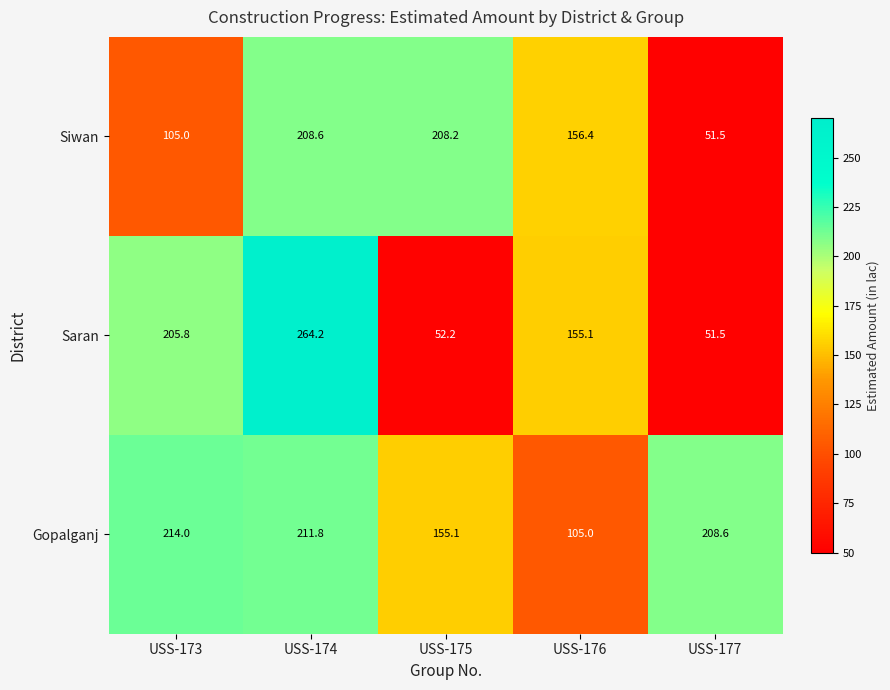

What is the maximum value shown in the chart?

264.2